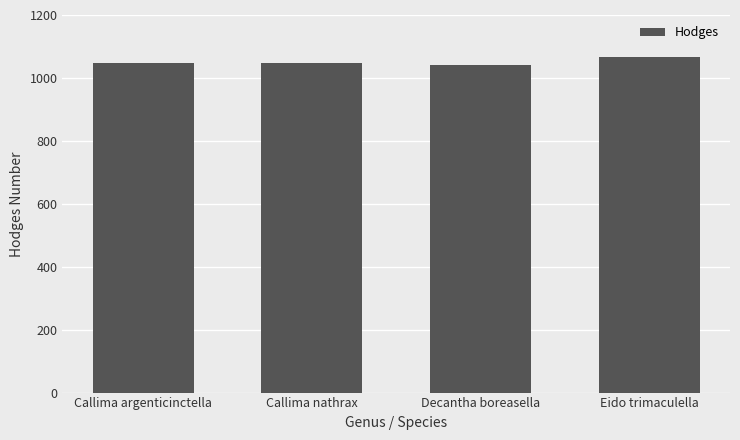

Which label corresponds to the largest value in the chart?

Eido trimaculella